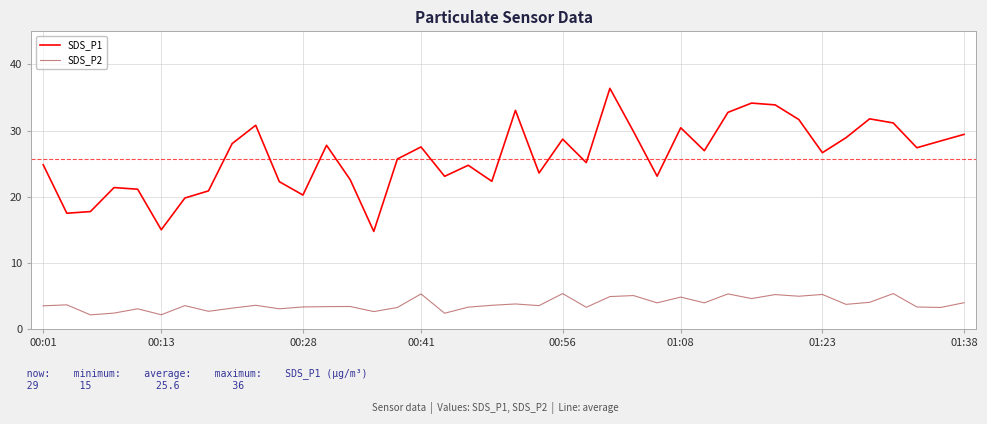

What is the smallest value displayed?

2.1